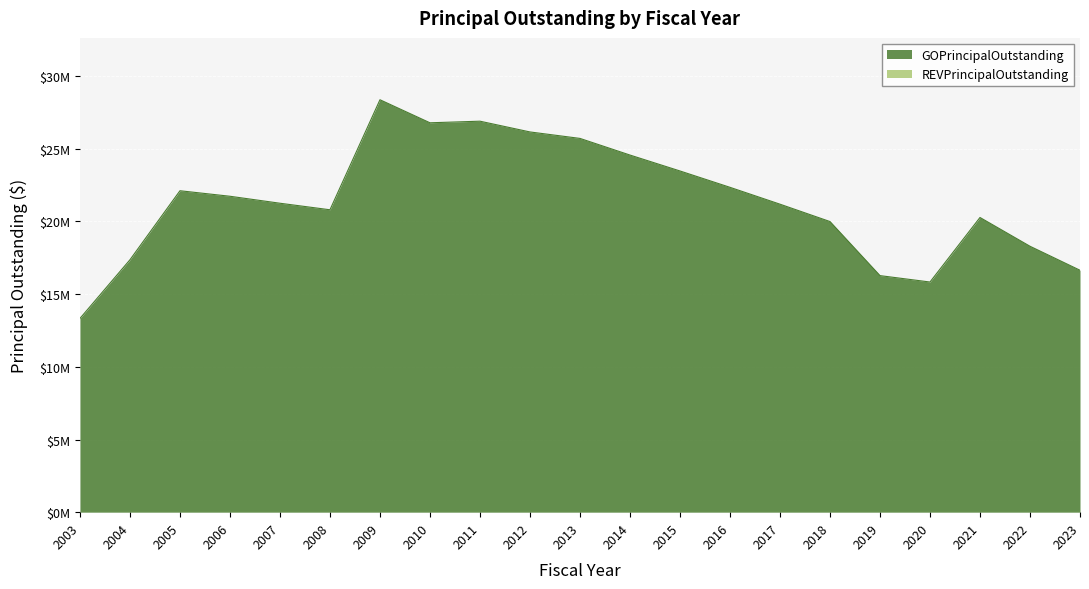

Reading left to right, transcribe all the data shown in this chart.

2003=13330000	2004=17365000	2005=22115000	2006=21735000	2007=21255000	2008=20805000	2009=28375000	2010=26790000	2011=26900000	2012=26160000	2013=25715000	2014=24570000	2015=23475000	2016=22350000	2017=21190000	2018=19995000	2019=16275000	2020=15835000	2021=20275000	2022=18295000	2023=16645000